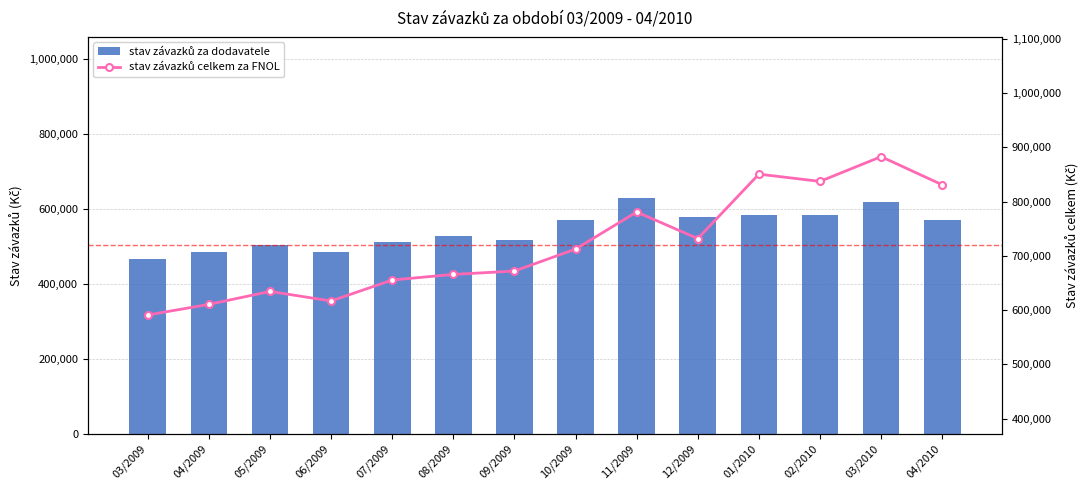

Which series changed the most between 05/2009 and 07/2009?

stav závazků celkem za FNOL